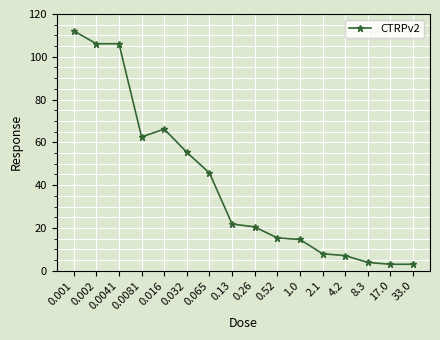

What is the change in value from 0.002 to 2.1?

-98.2